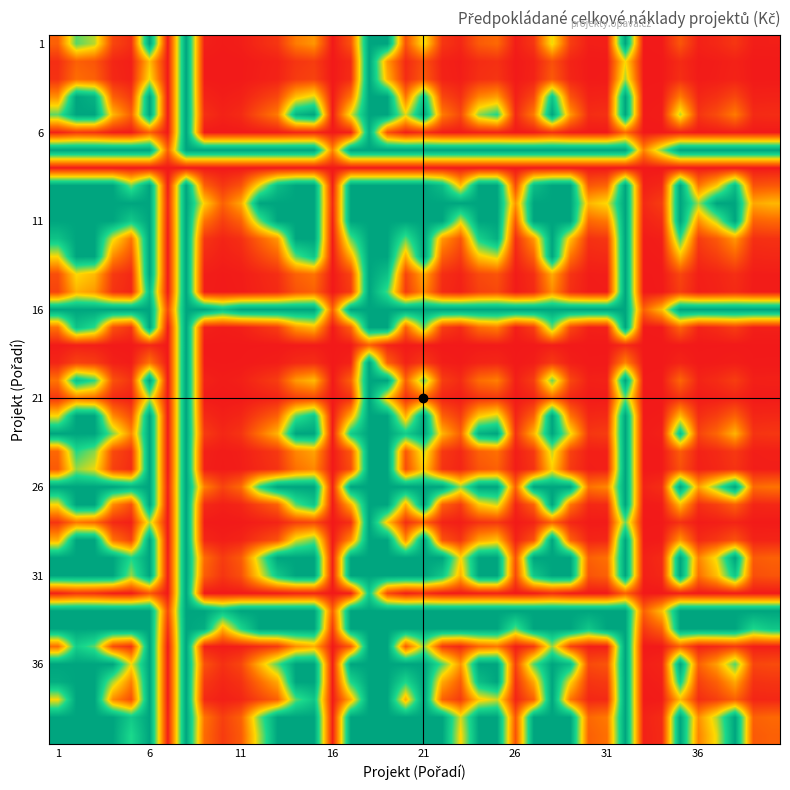

How many series are shown in this chart?

40